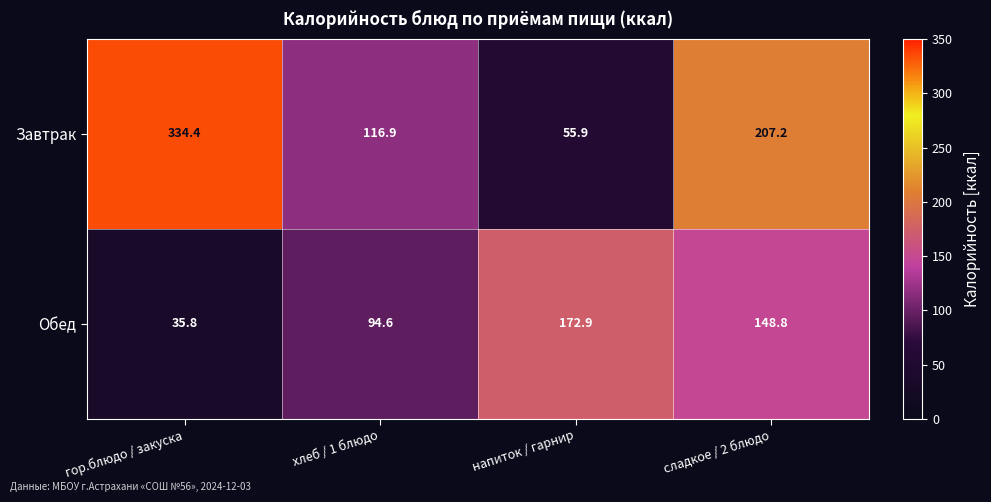

Which series has the largest range (max minus min)?

Завтрак